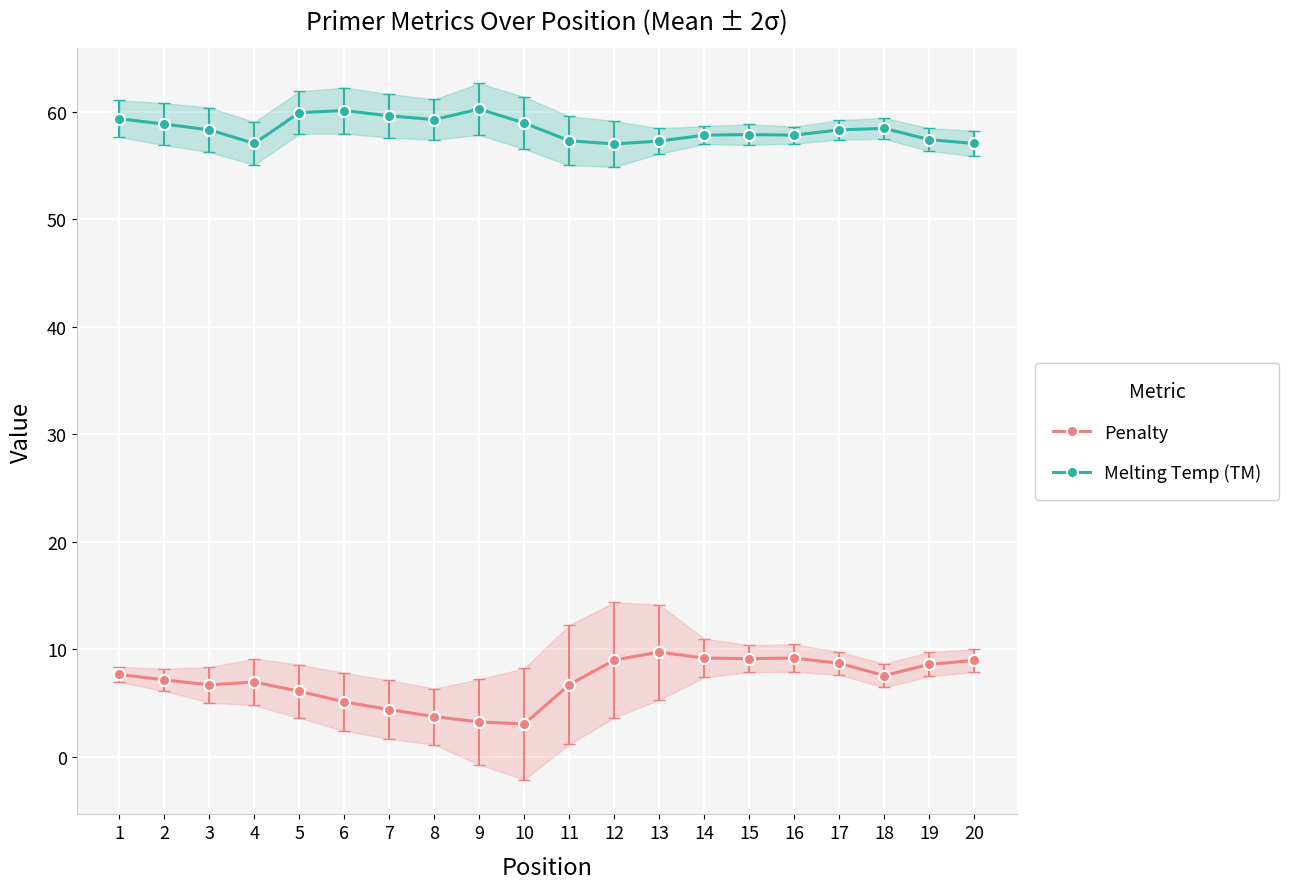

True or false: Penalty and Melting Temp (TM) intersect in this chart.

False